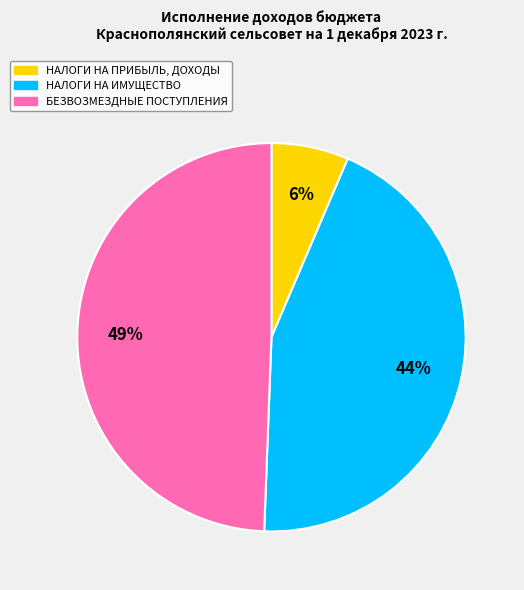

To the nearest percent, what is the average slice percentage?

33%